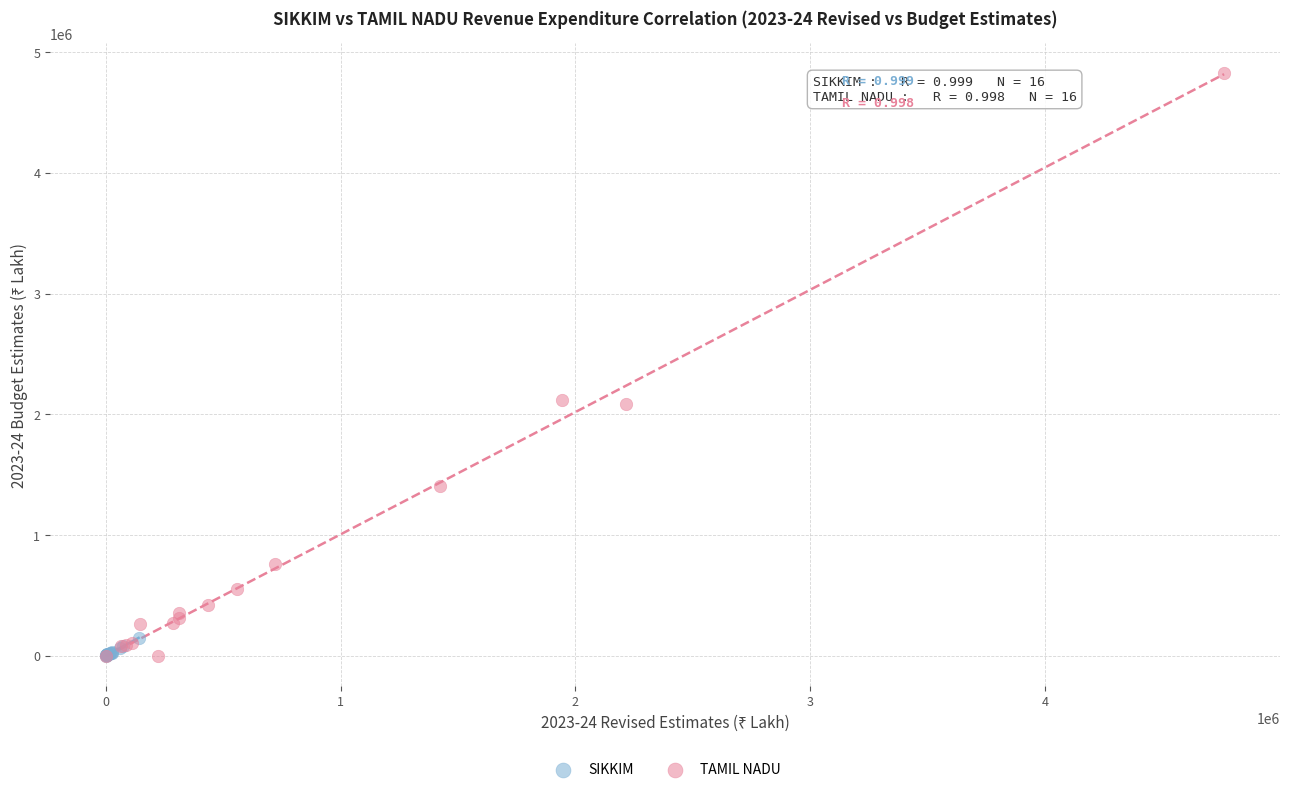

Which series has the widest spread of Y values?

TAMIL NADU